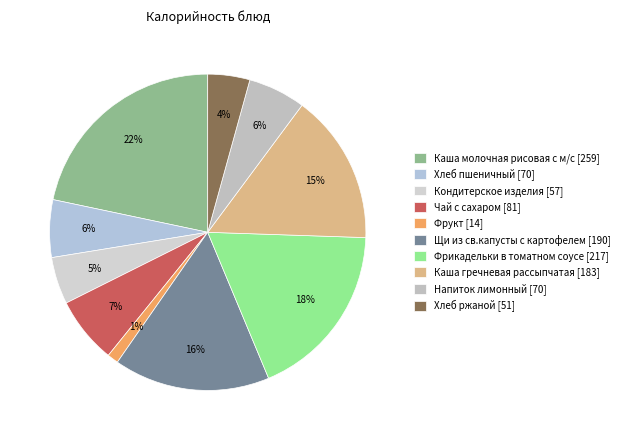

Which category has the smallest portion of the pie?

Фрукт